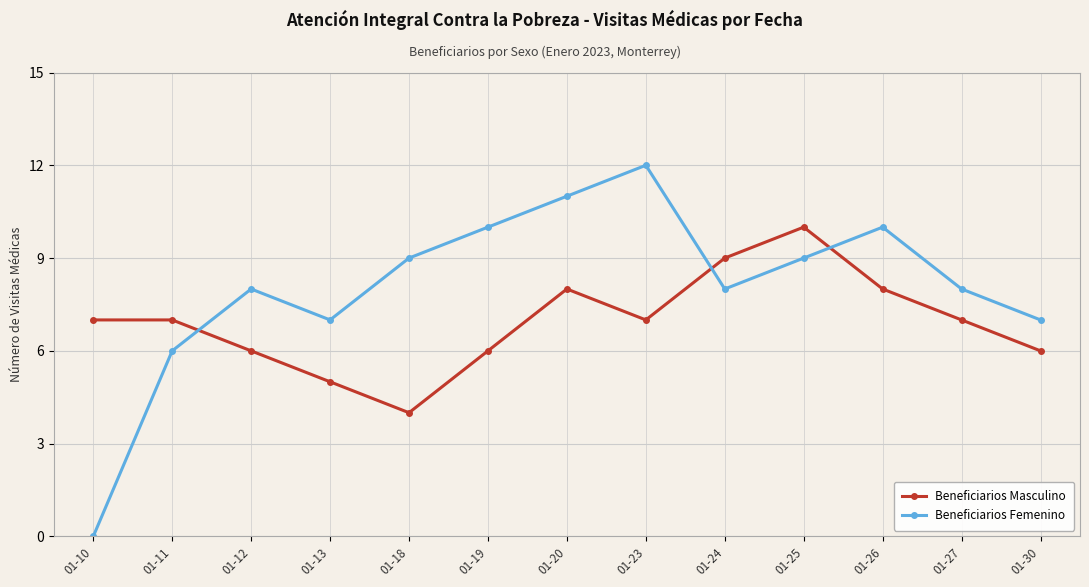

At which category does Beneficiarios Masculino reach its first local valley?

01-18